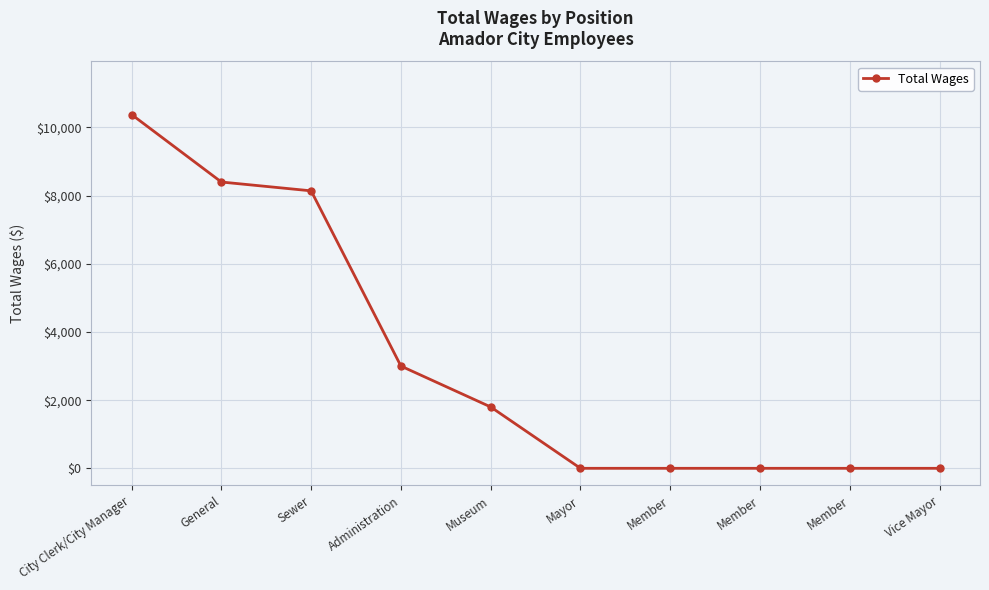

How many categories are shown in the chart?

10